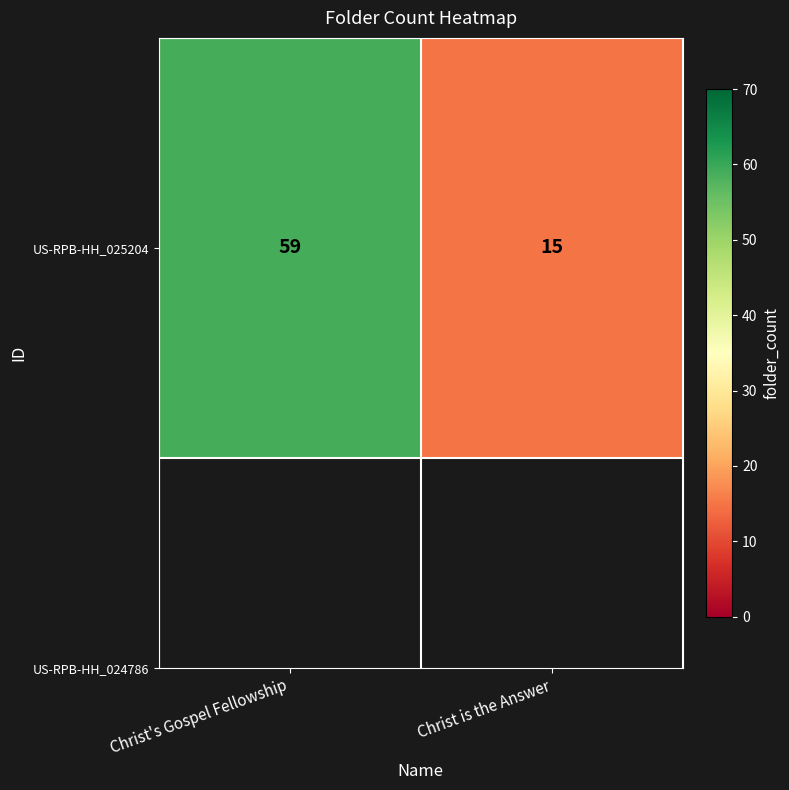

Which category has the highest value across all series?

Christ's Gospel Fellowship